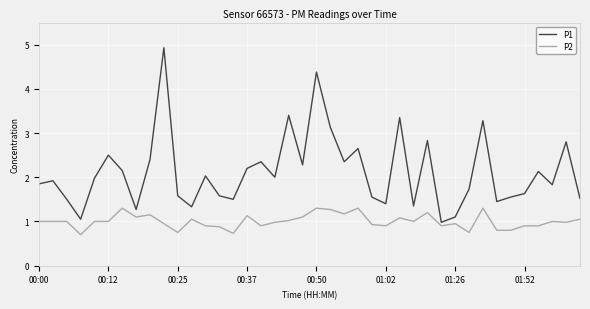

How many series are shown in this chart?

2